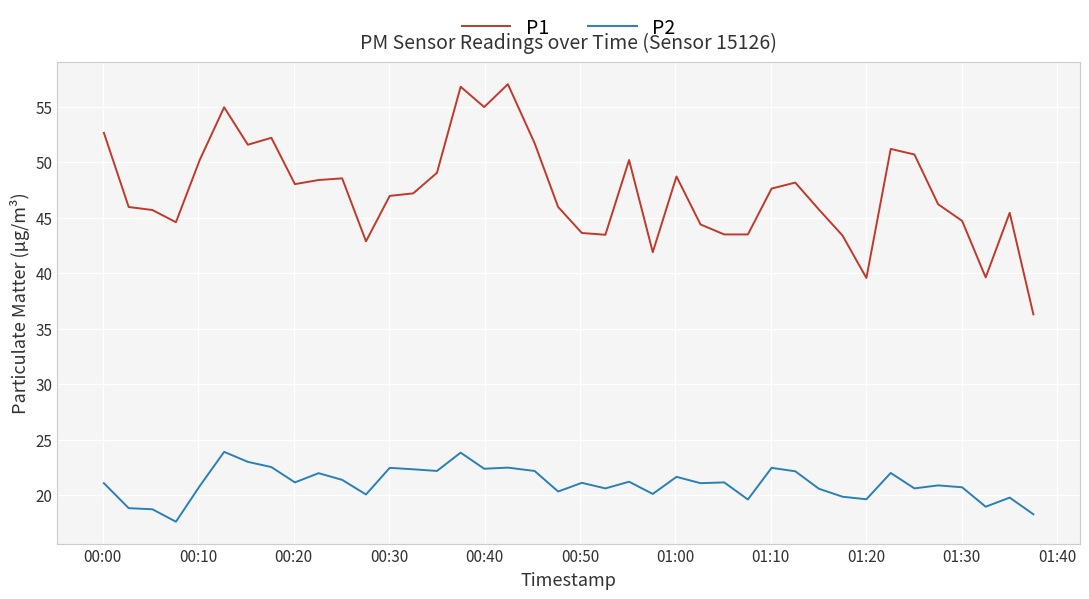

Which series has the largest total across all categories?

P1